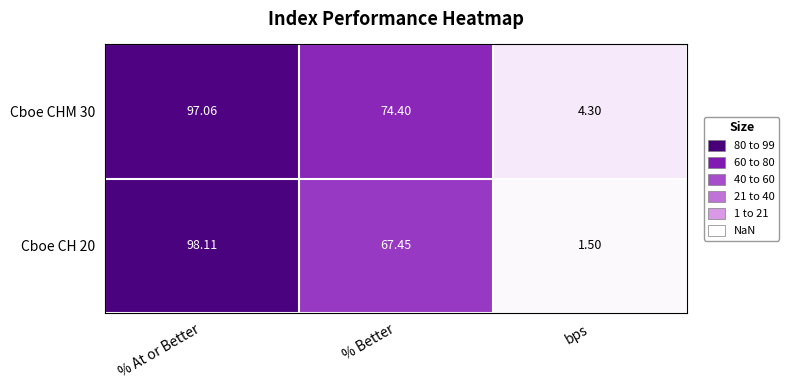

What is the total value across all series at % Better?

141.9